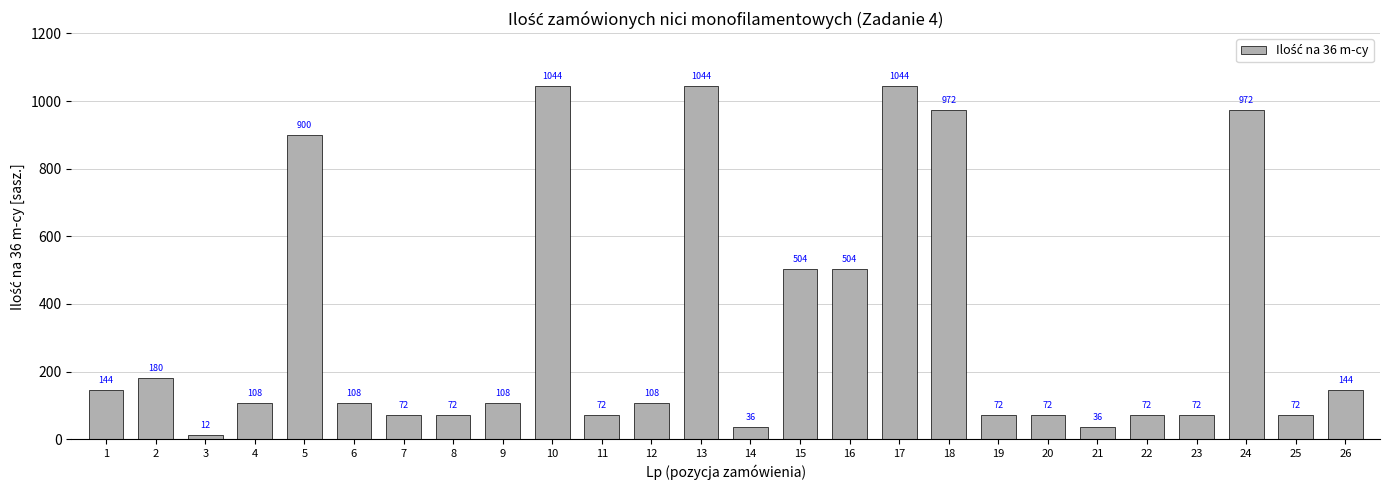

How many bars are there in total?

26